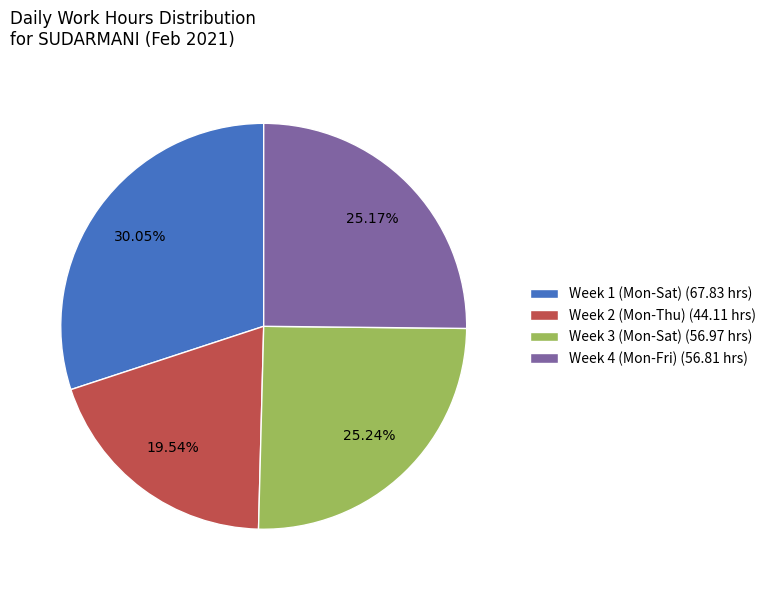

Is there a majority slice in this chart?

No